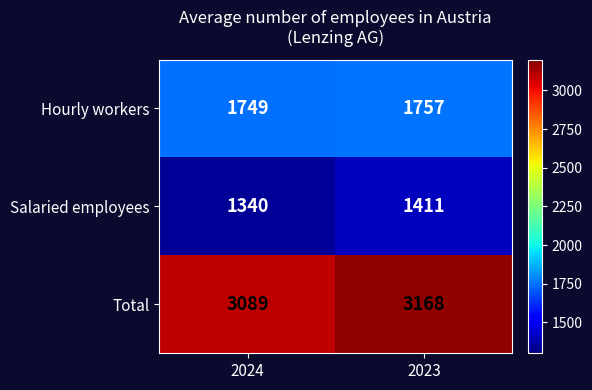

Reading left to right, transcribe all the data shown in this chart.

Hourly workers: 1749	1757
Salaried employees: 1340	1411
Total: 3089	3168